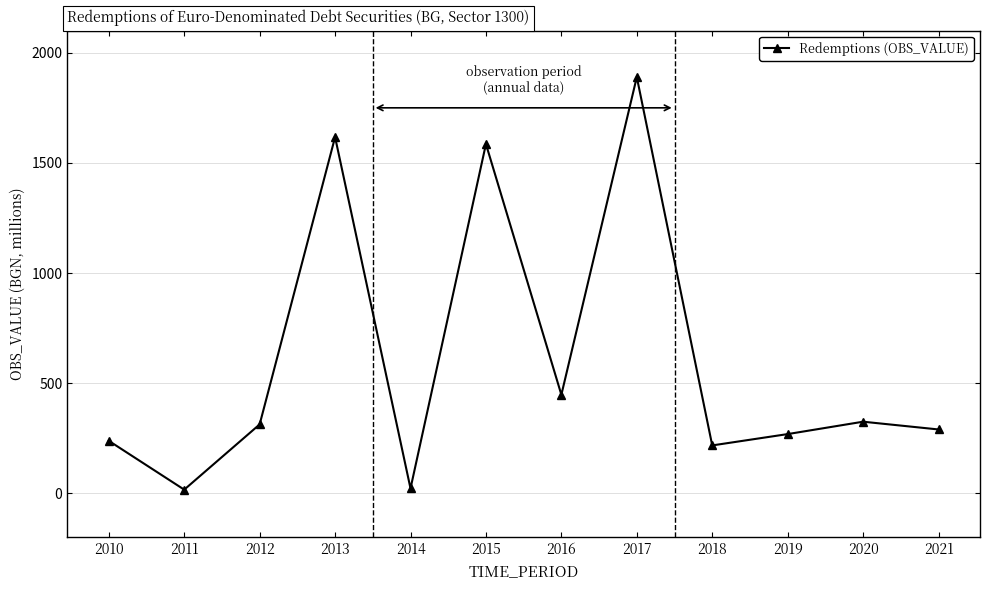

How many interior local peaks (higher than both neighbors) does the data have?

4